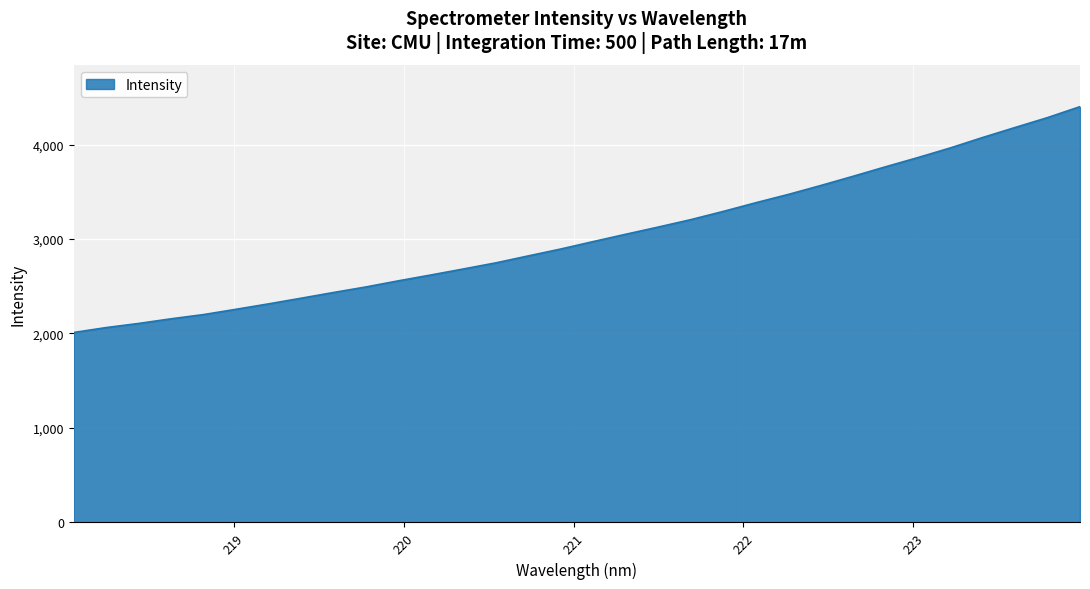

What is the difference between the maximum and minimum values?

2390.1